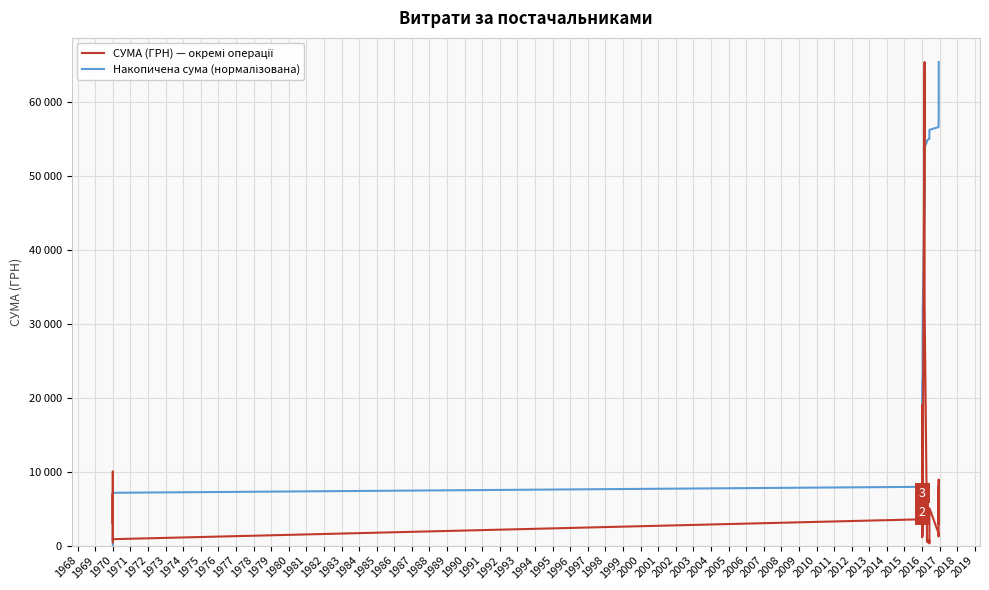

How many intersections are there between СУМА (ГРН) — окремі операції and Накопичена сума (нормалізована)?

7